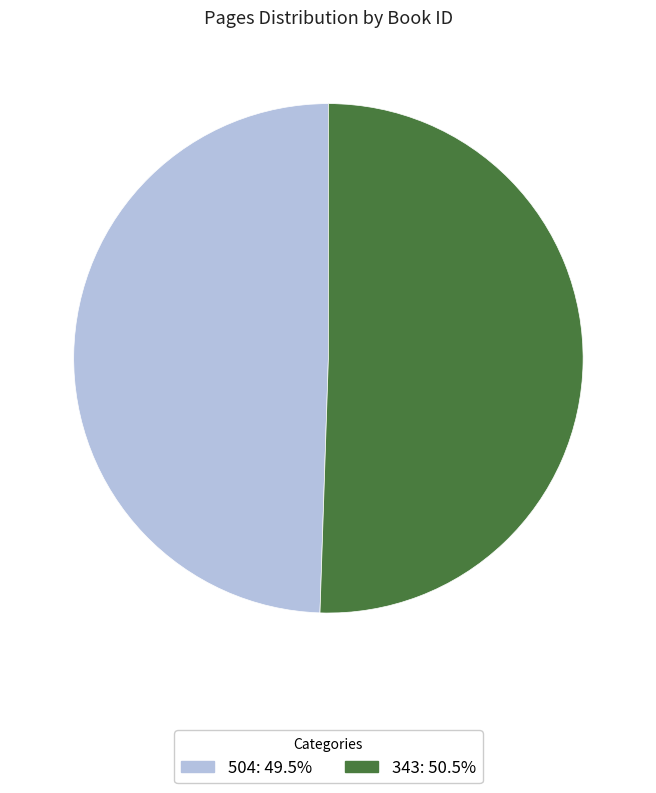

What is the ratio of the value at 343: 50.5% to the value at 504: 49.5%?

1.0